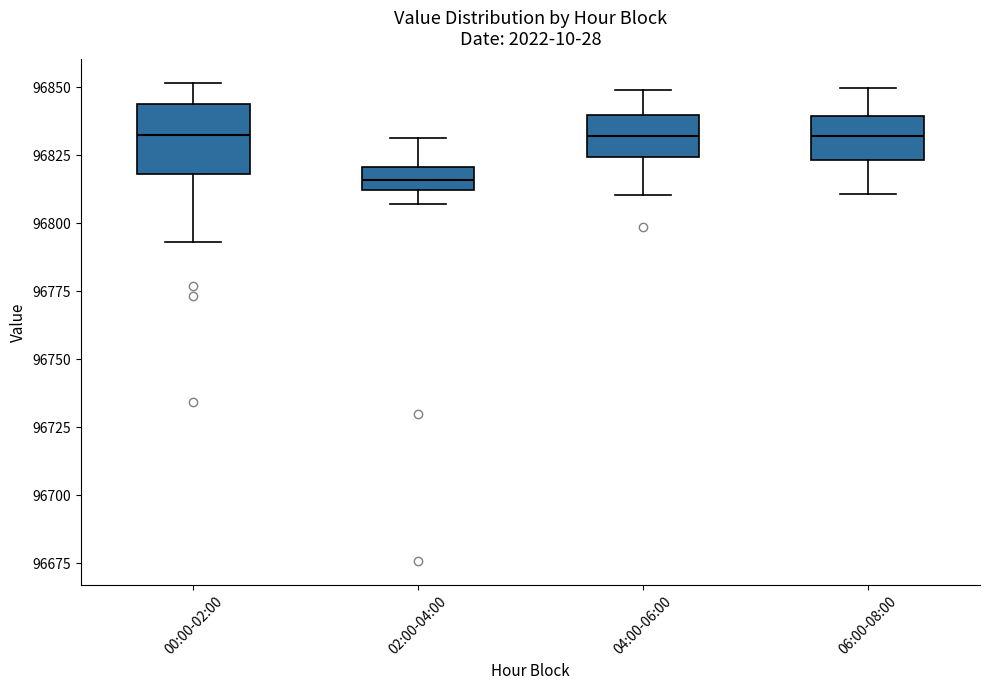

Reading left to right, read every box against the y-axis: the position of its median line, the range the box covers, and the ends of its whiskers. The values are not printed on the chart, so give them approximately, as read against the axis.

00:00-02:00: median 96830, box 96820 to 96845, whiskers 96795 to 96850
02:00-04:00: median 96815, box 96810 to 96820, whiskers 96805 to 96830
04:00-06:00: median 96830, box 96825 to 96840, whiskers 96810 to 96850
06:00-08:00: median 96830, box 96825 to 96840, whiskers 96810 to 96850